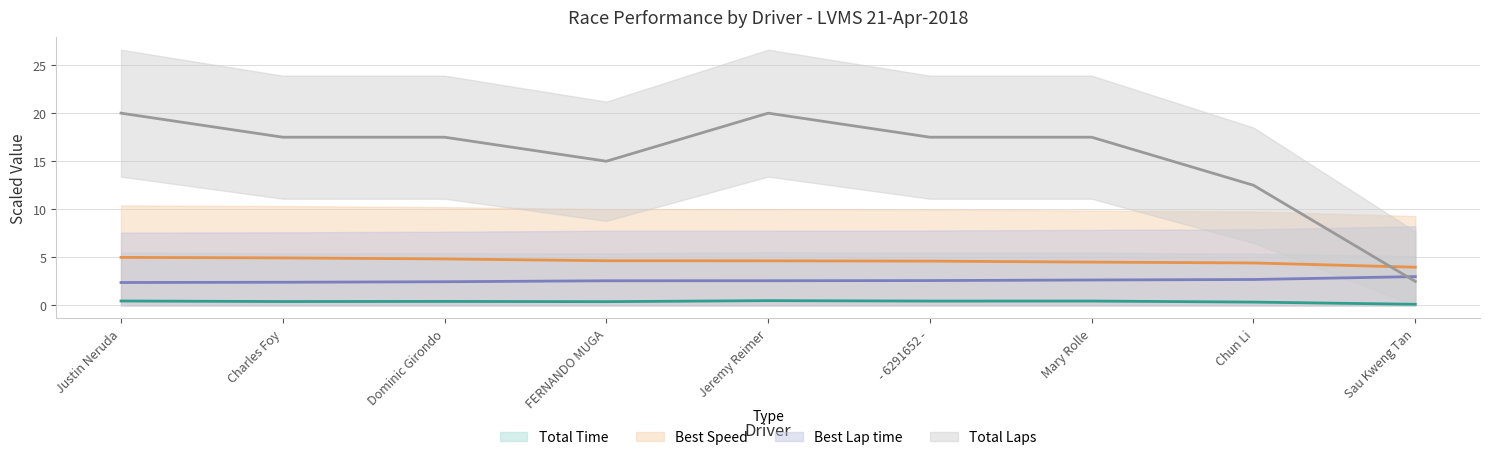

What is the sum of all Best Lap time (line) values?

23.3